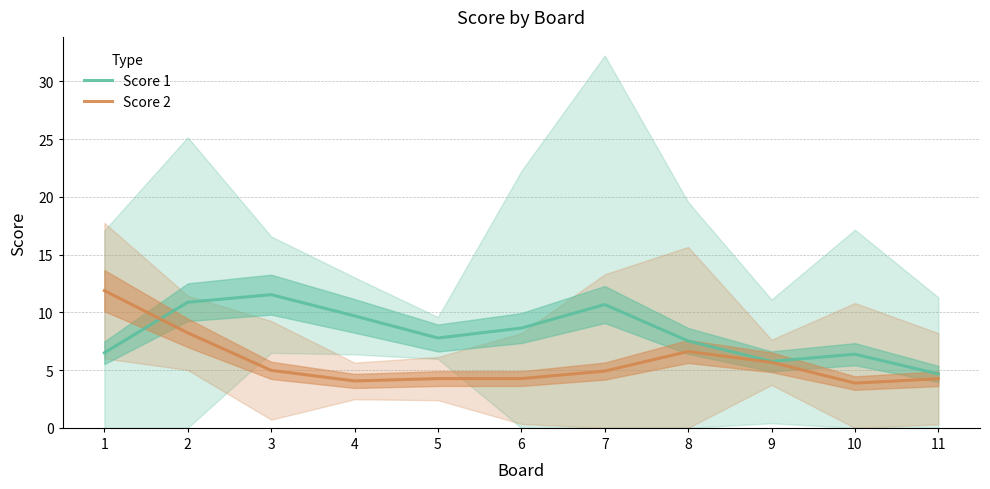

What is the difference between the highest and lowest values at 8?

0.9